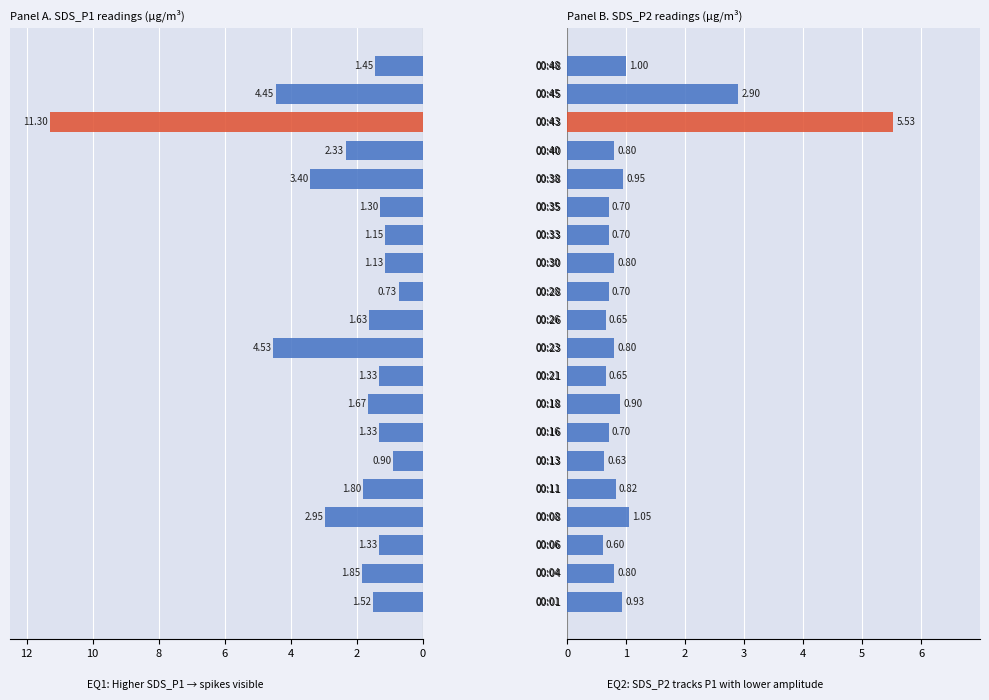

Are the bars horizontal?

Yes